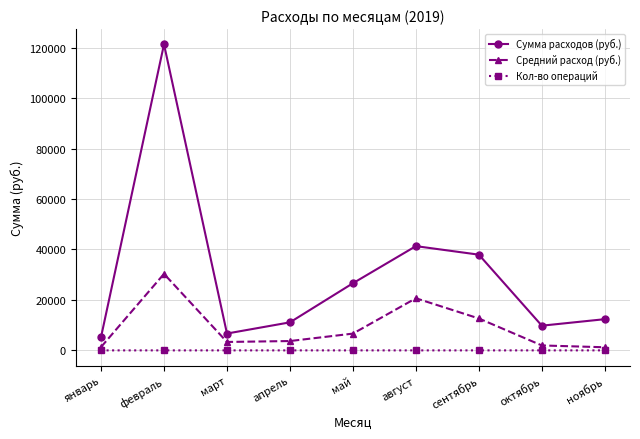

How many values in the Средний расход (руб.) series exceed 3705?

5